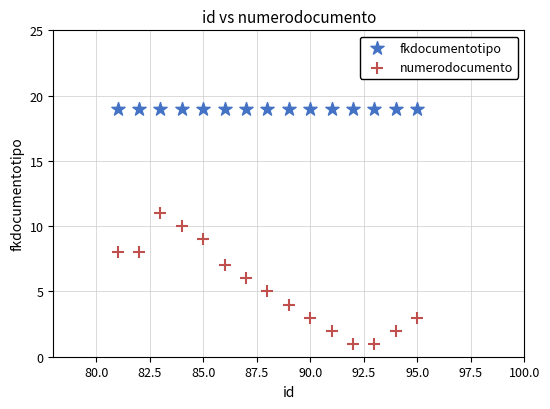

Which series reaches the maximum Y coordinate?

fkdocumentotipo